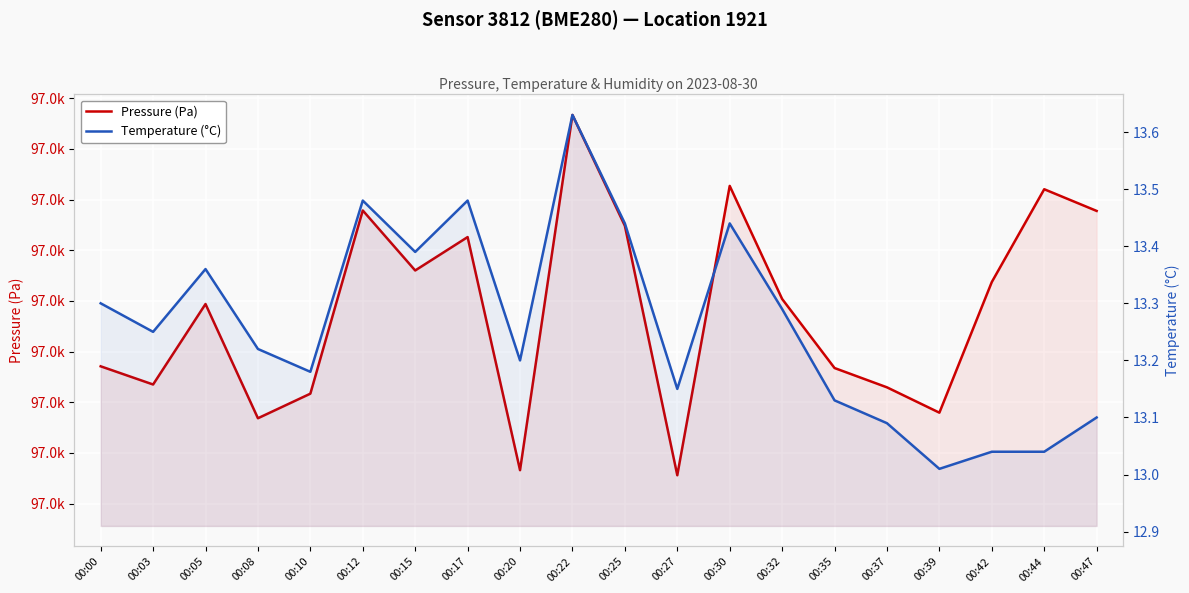

How many values in the Pressure (Pa) series are below 97010?

10